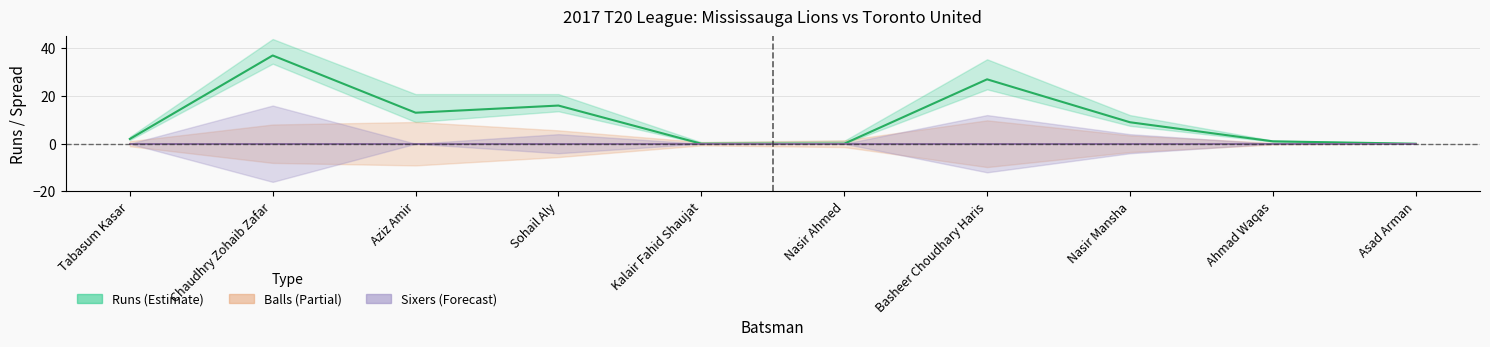

Where is the first local maximum for Sixers?

Chaudhry Zohaib Zafar